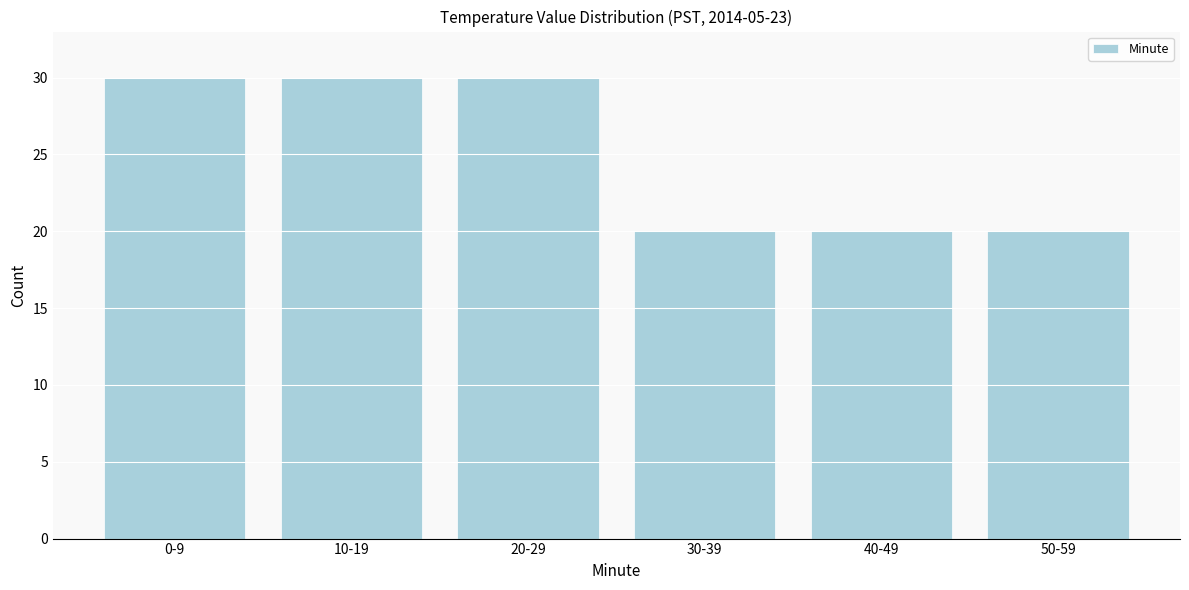

Reading right to left, what are all the values shown in this chart?

50-59=20	40-49=20	30-39=20	20-29=30	10-19=30	0-9=30